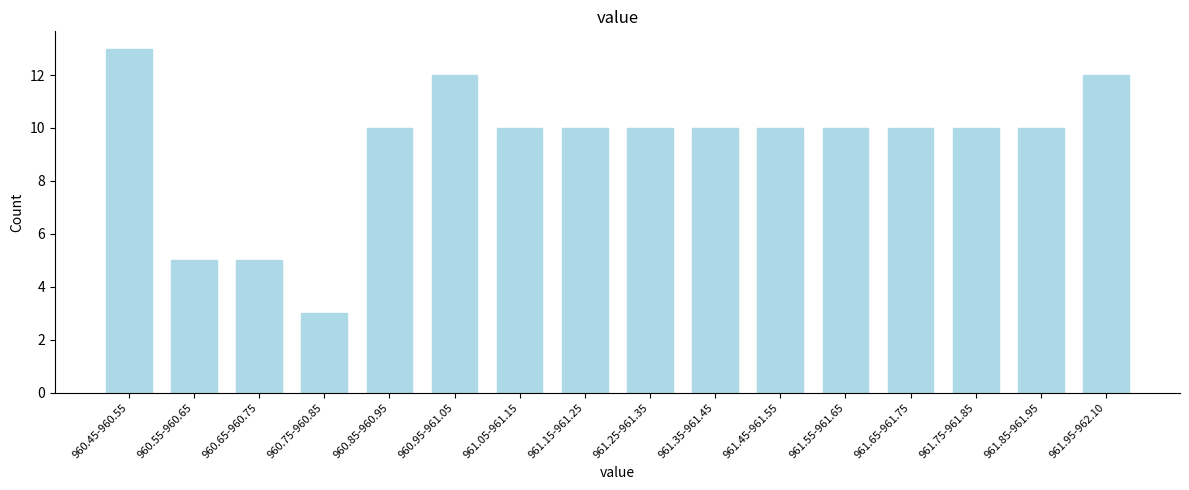

Reading left to right, what are all the values shown in this chart?

960.45-960.55=13	960.55-960.65=5	960.65-960.75=5	960.75-960.85=3	960.85-960.95=10	960.95-961.05=12	961.05-961.15=10	961.15-961.25=10	961.25-961.35=10	961.35-961.45=10	961.45-961.55=10	961.55-961.65=10	961.65-961.75=10	961.75-961.85=10	961.85-961.95=10	961.95-962.10=12